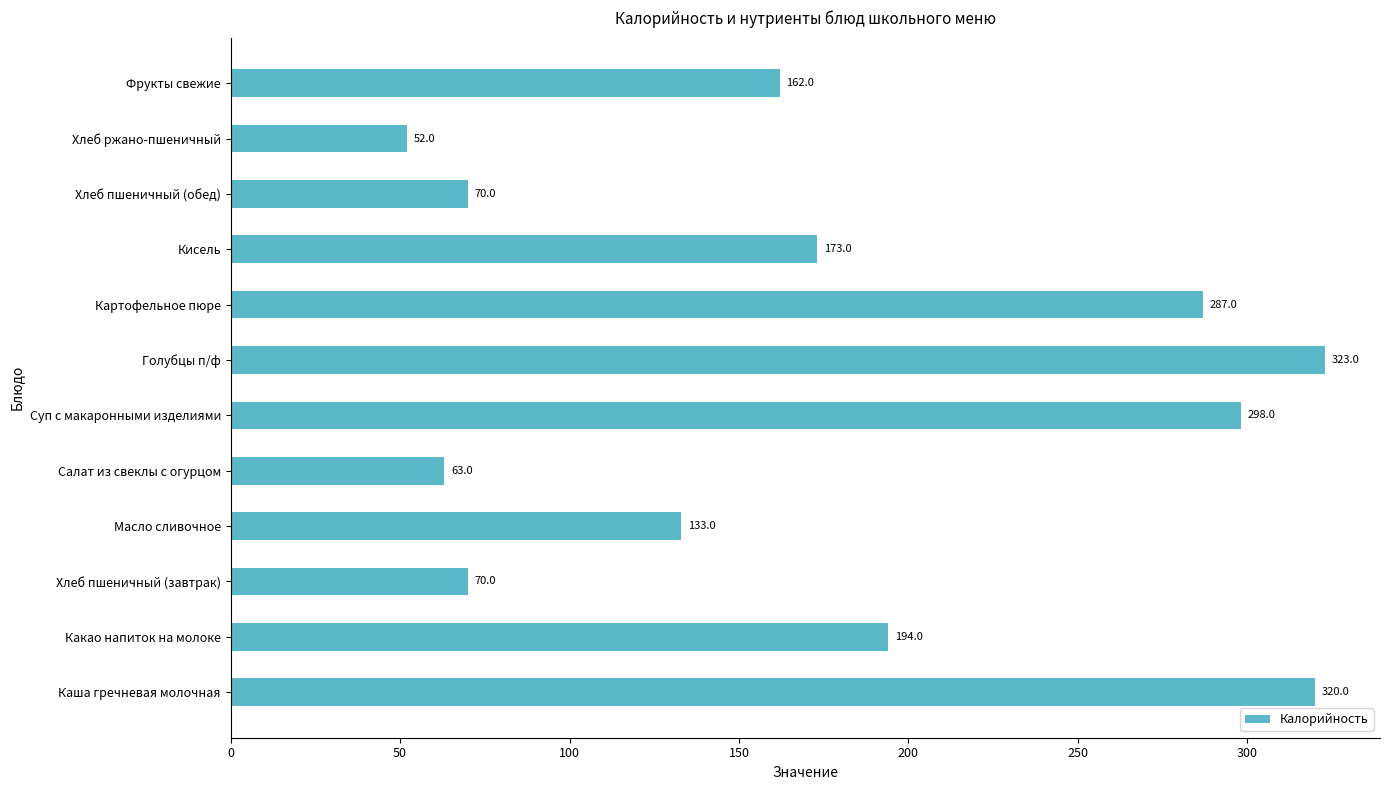

At which label is the value closest to 187?

Какао напиток на молоке